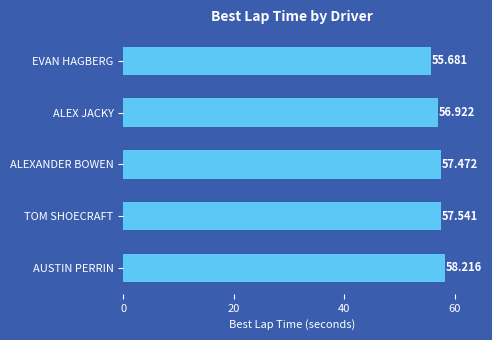

Which has a higher value, AUSTIN PERRIN or ALEX JACKY?

AUSTIN PERRIN